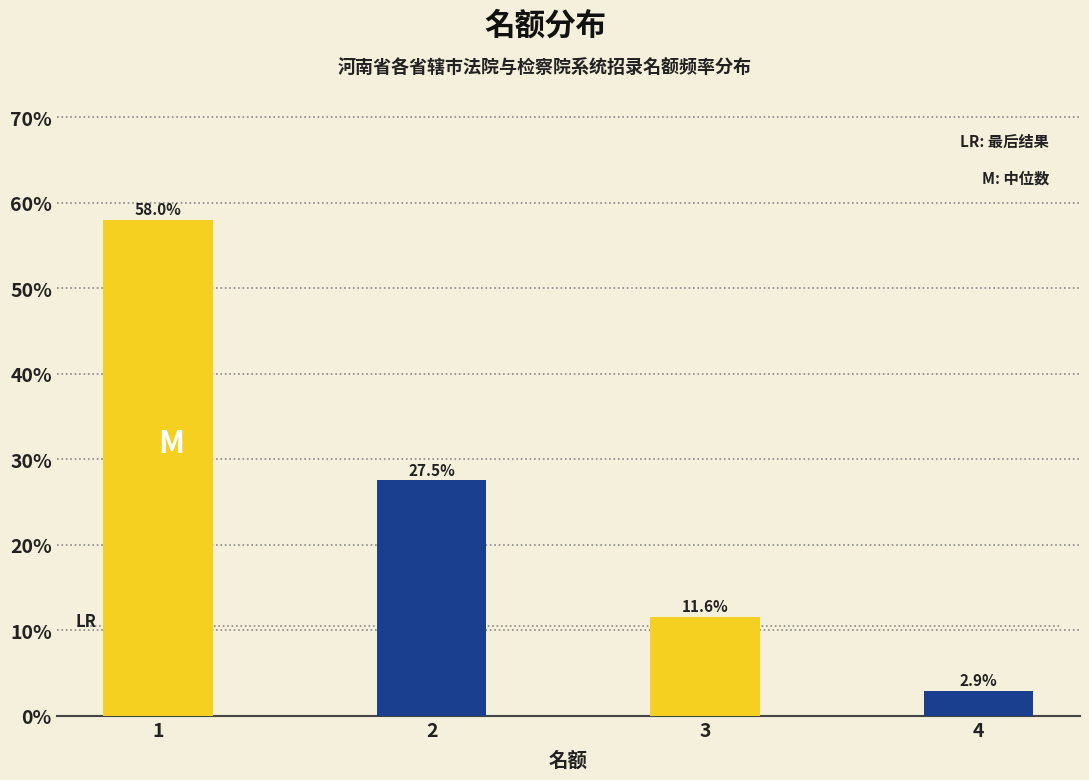

Reading right to left, extract all data points from this chart.

2.9	11.6	27.5	58.0